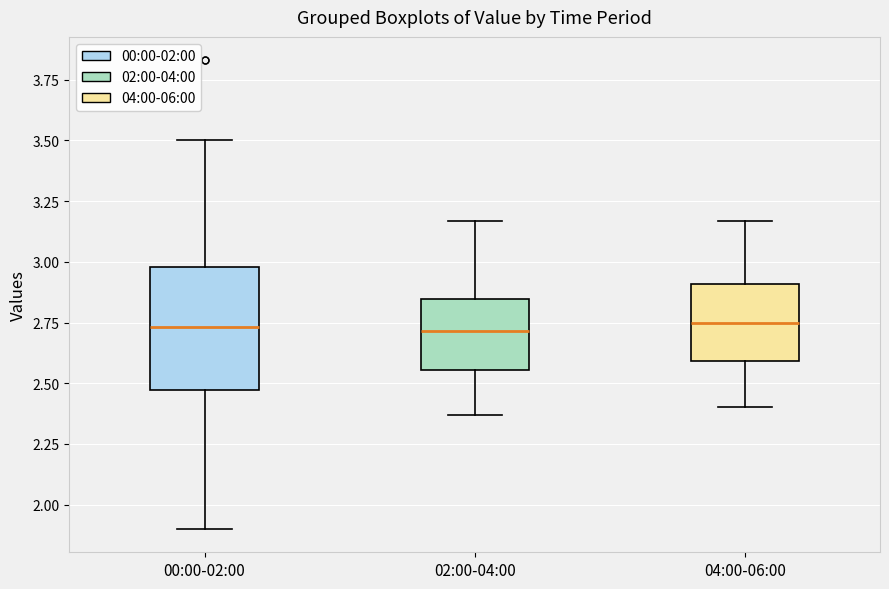

Reading left to right, read every box against the y-axis: the position of its median line, the range the box covers, and the ends of its whiskers. The values are not printed on the chart, so give them approximately, as read against the axis.

00:00-02:00: median 2.75, box 2.45 to 3.00, whiskers 1.90 to 3.50
02:00-04:00: median 2.70, box 2.55 to 2.85, whiskers 2.35 to 3.15
04:00-06:00: median 2.75, box 2.60 to 2.90, whiskers 2.40 to 3.15